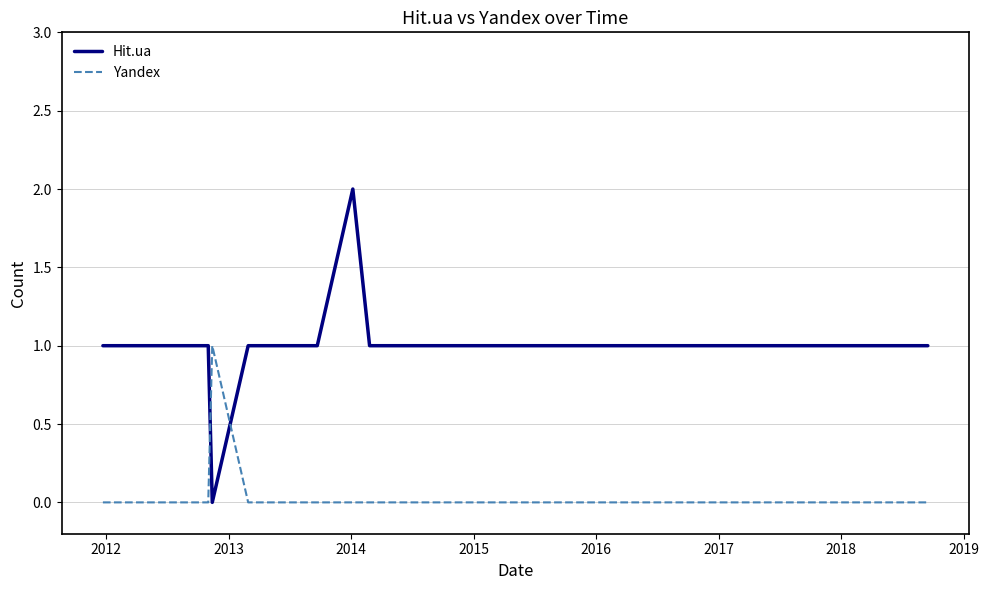

What is the greatest value displayed?

2